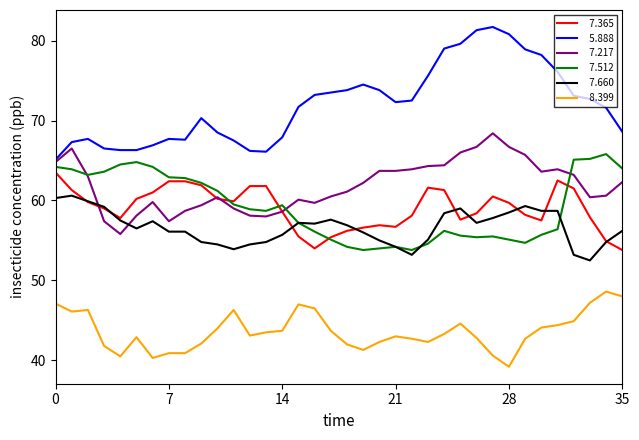

What is the greatest value displayed?

81.7